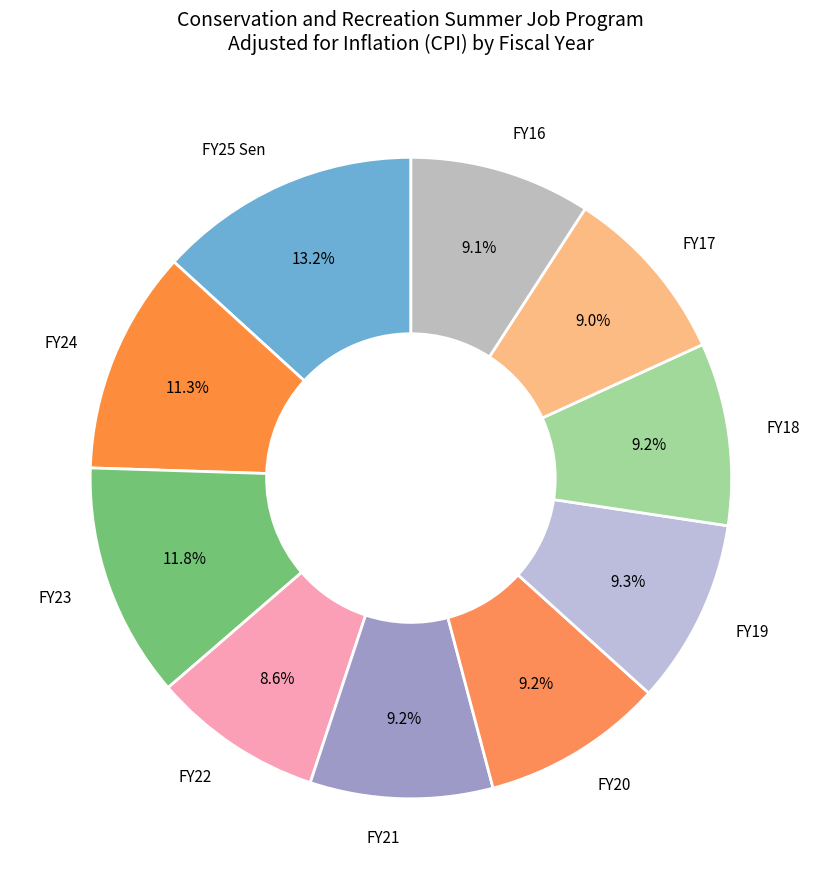

What is the ratio of the value at FY24 to the value at FY19?

1.2